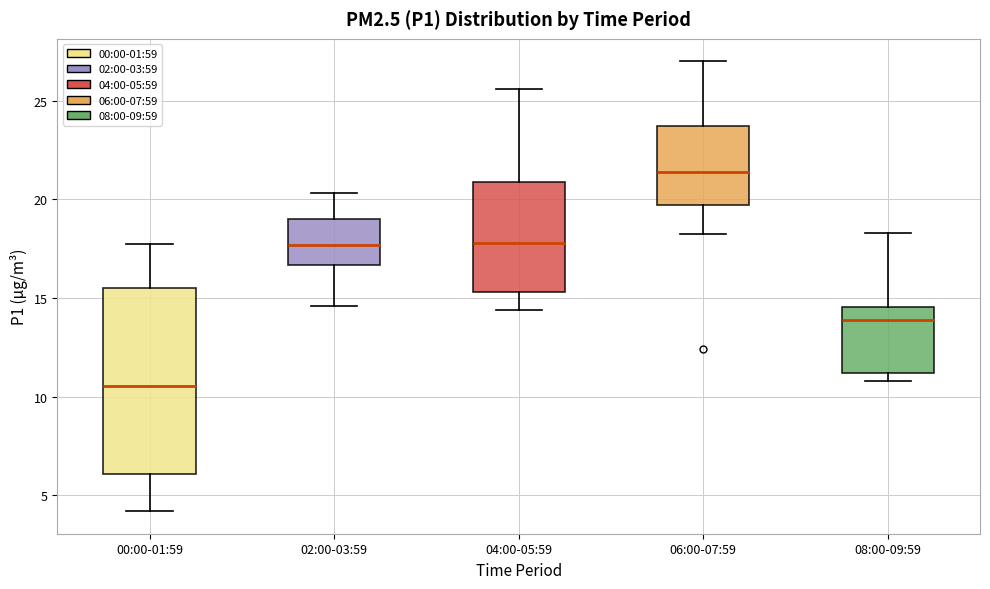

Where does the lower whisker of the box for 02:00-03:59 end on the y-axis? The values are not printed on the chart, so give them approximately, as read against the axis.

14.5